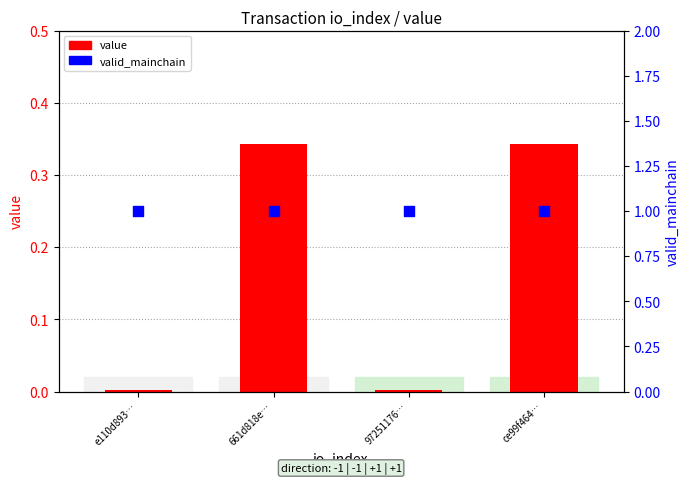

Is the value of valid_mainchain at e110d893… greater than the value of value at ce99f464…?

Yes